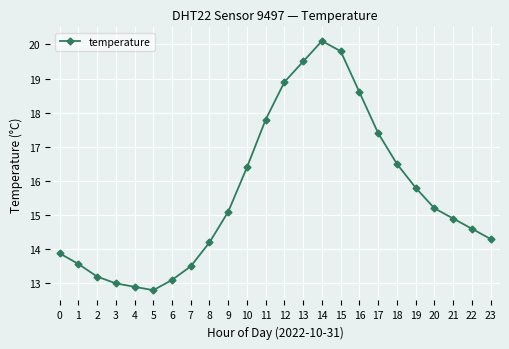

What is the sum of the values at 1 and 4?

26.5